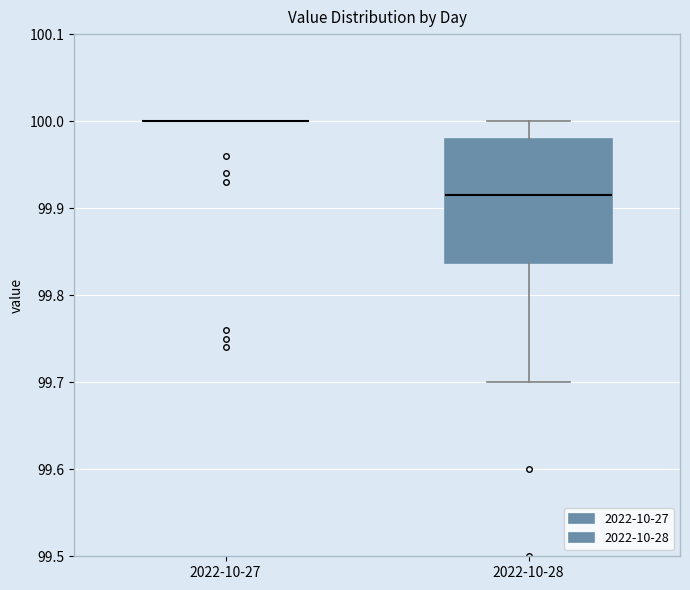

Reading left to right, transcribe this box plot: for each box, give where its median line is, the range the box spans, and where its two whiskers end, as read against the y-axis. The values are not printed on the chart, so give them approximately, as read against the axis.

2022-10-27: box collapsed to a line at 100.00, whiskers 100.00 to 100.00
2022-10-28: median 99.92, box 99.84 to 99.98, whiskers 99.70 to 100.00